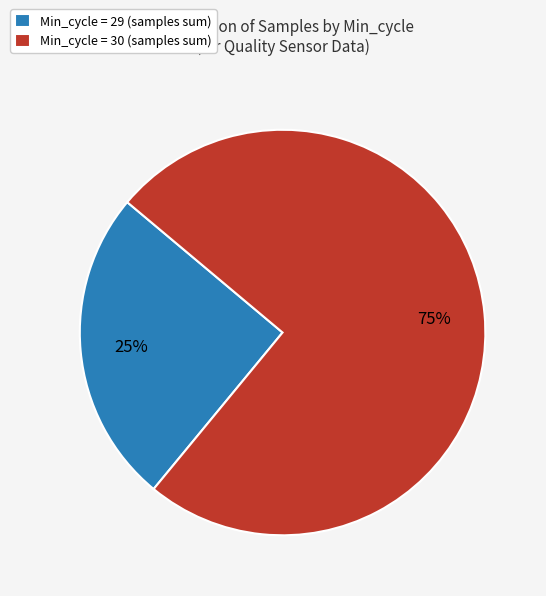

How many segments does this pie chart have?

2